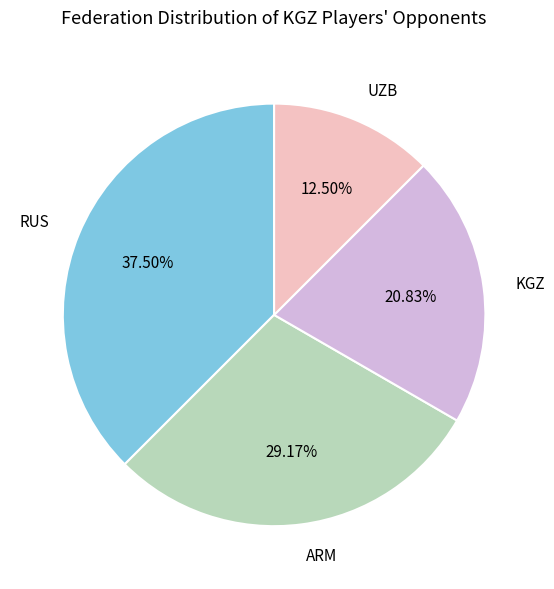

To the nearest percent, what portion does KGZ represent?

21%